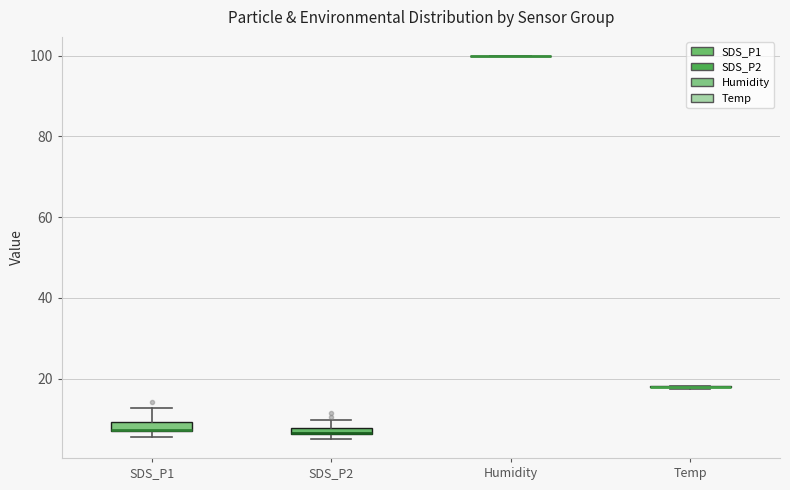

Where is the upper edge of the box for SDS_P1 on the y-axis? The values are not printed on the chart, so give them approximately, as read against the axis.

10